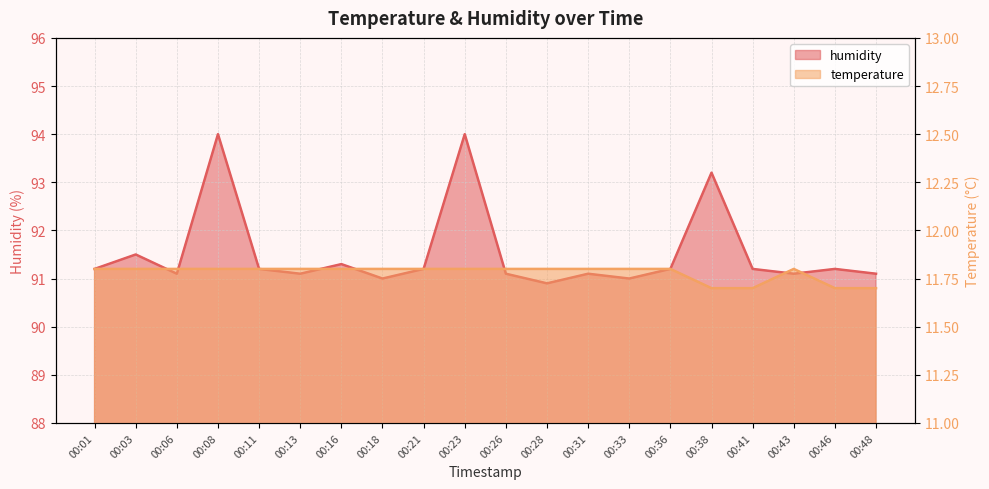

What is the average value of the humidity series?

91.5